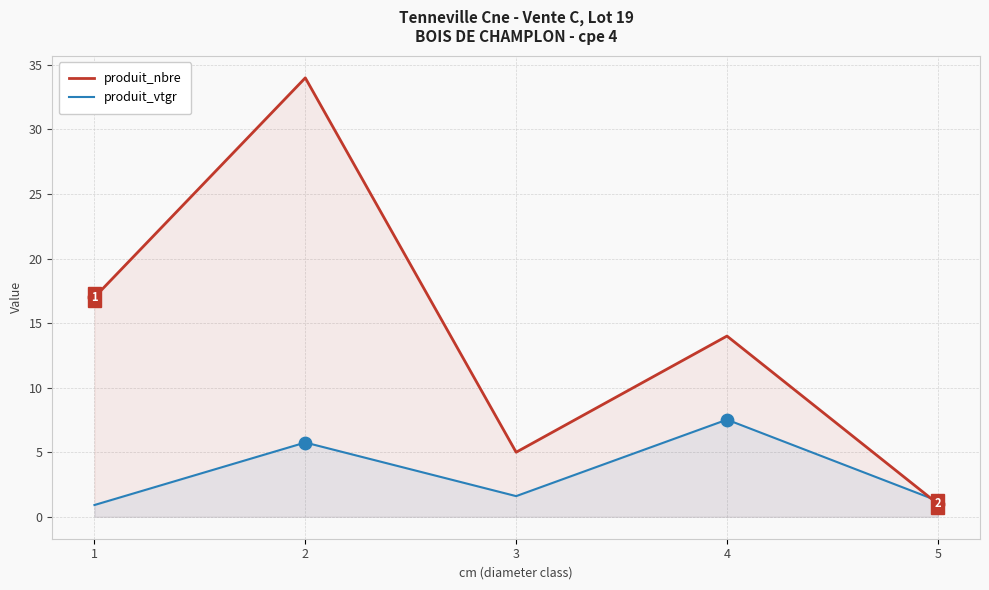

Which series has the largest Y range (max minus min)?

produit_nbre